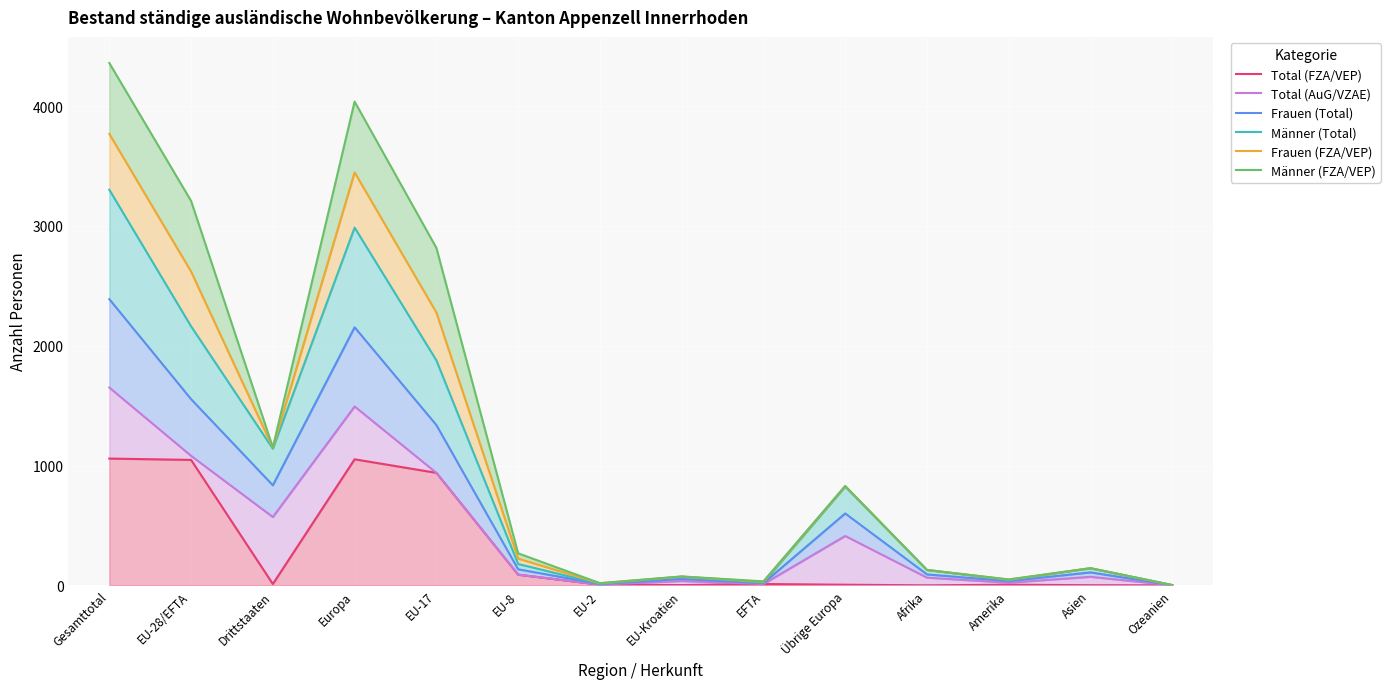

How many lines are shown in the chart?

6